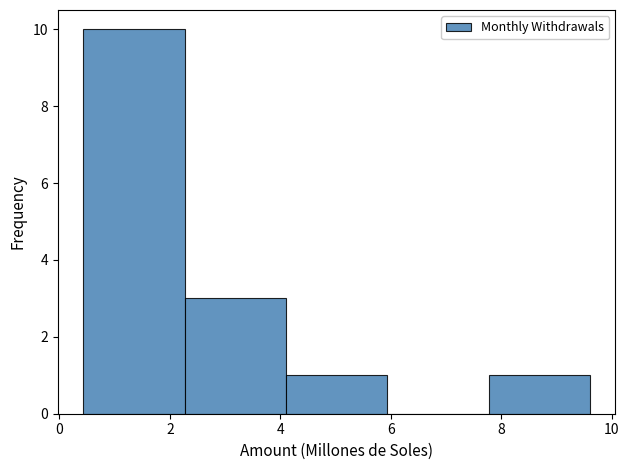

Over which range of the x-axis is the bar tallest?

0.4 to 2.2